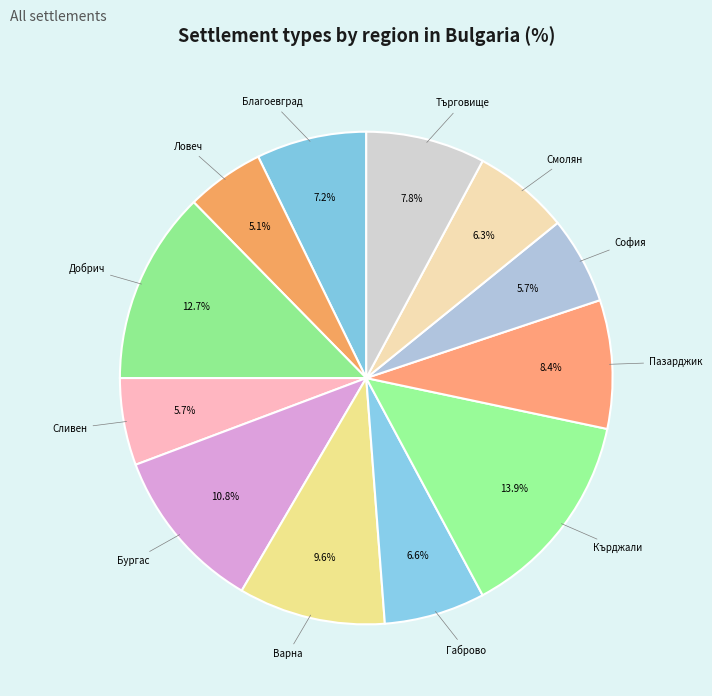

How many segments does this pie chart have?

12